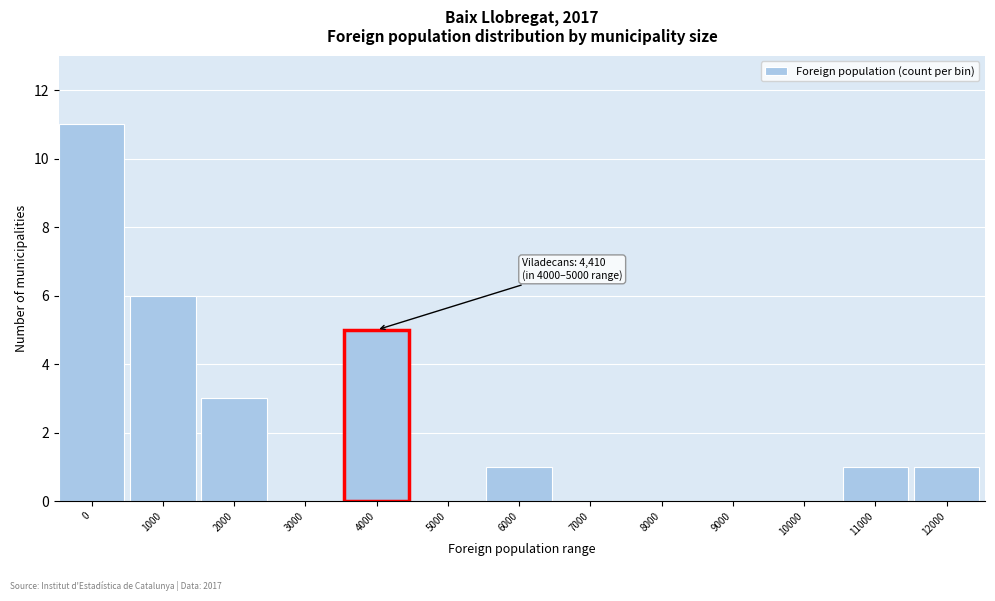

Reading right to left, list all the values displayed in this chart.

12000=1	11000=1	10000=0	9000=0	8000=0	7000=0	6000=1	5000=0	4000=5	3000=0	2000=3	1000=6	0=11